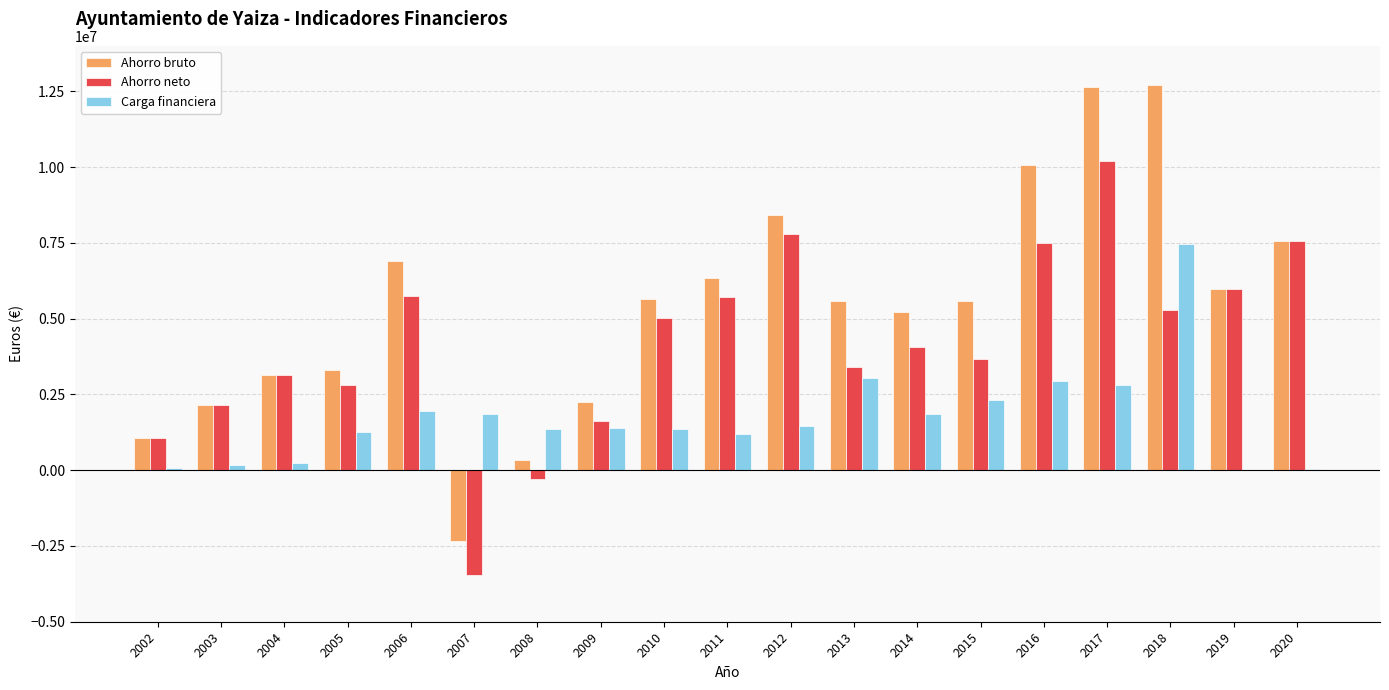

Between 2008 and 2015, which series saw the biggest shift?

Ahorro bruto